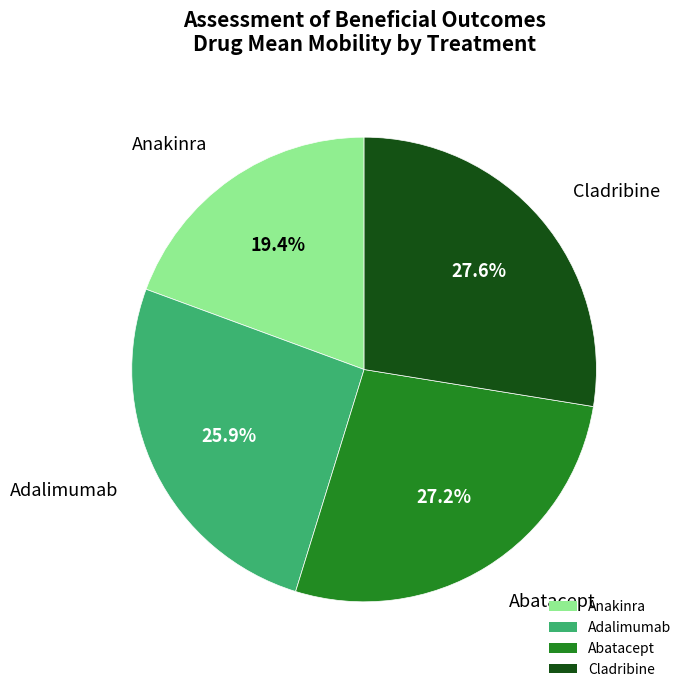

How many segments does this pie chart have?

4